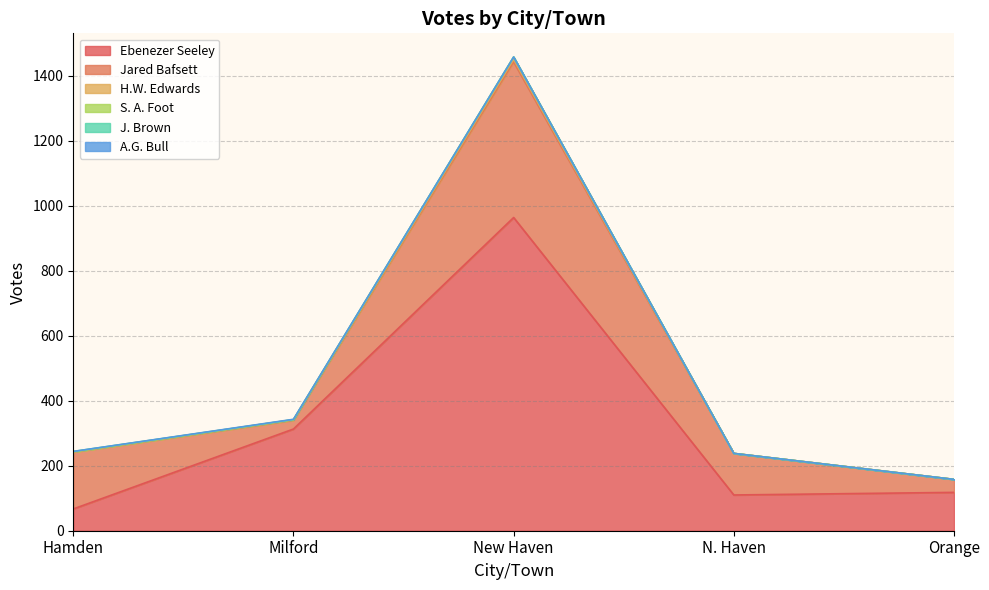

Is it true that Ebenezer Seeley equals 211 at Orange?

False